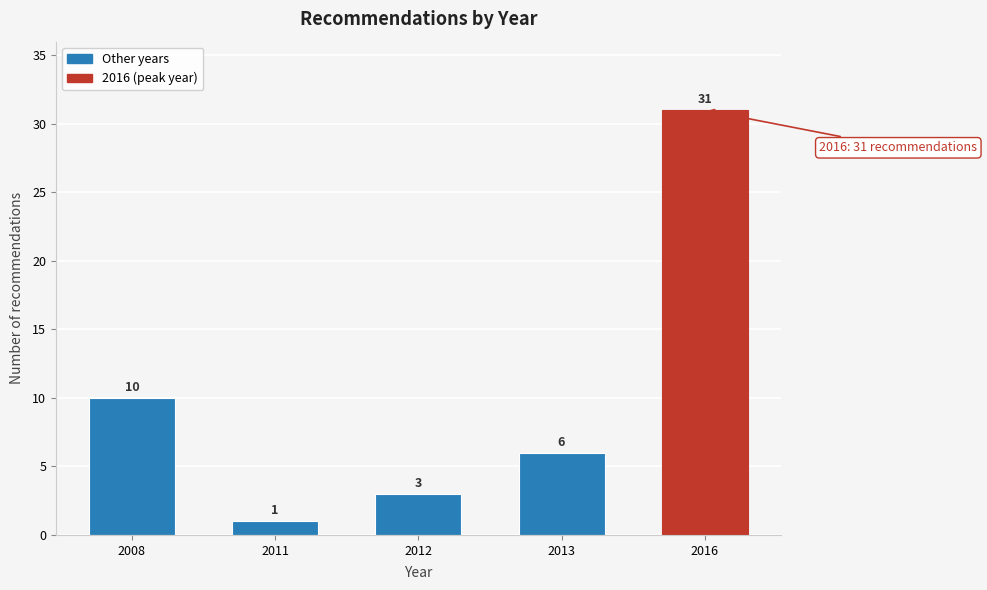

Reading left to right, list all the values displayed in this chart.

10	1	3	6	31